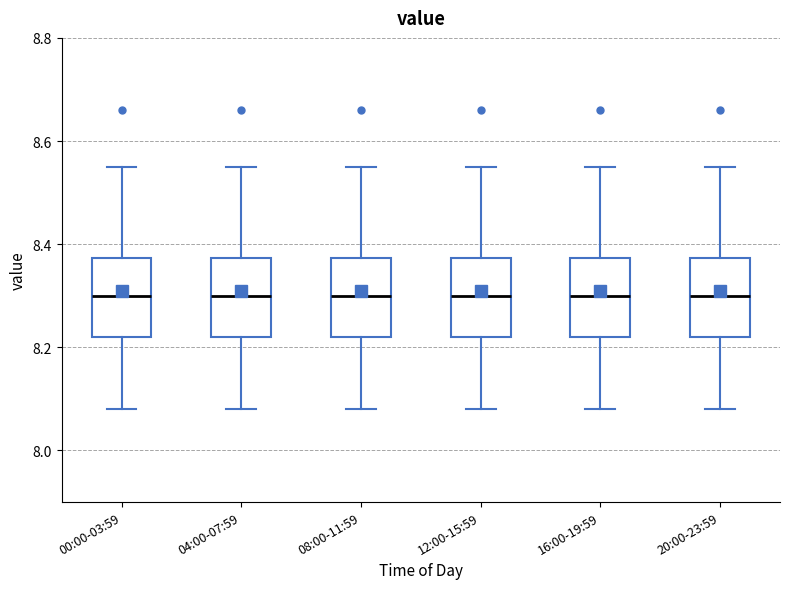

Where is the lower edge of the box for 00:00-03:59 on the y-axis? The values are not printed on the chart, so give them approximately, as read against the axis.

8.22